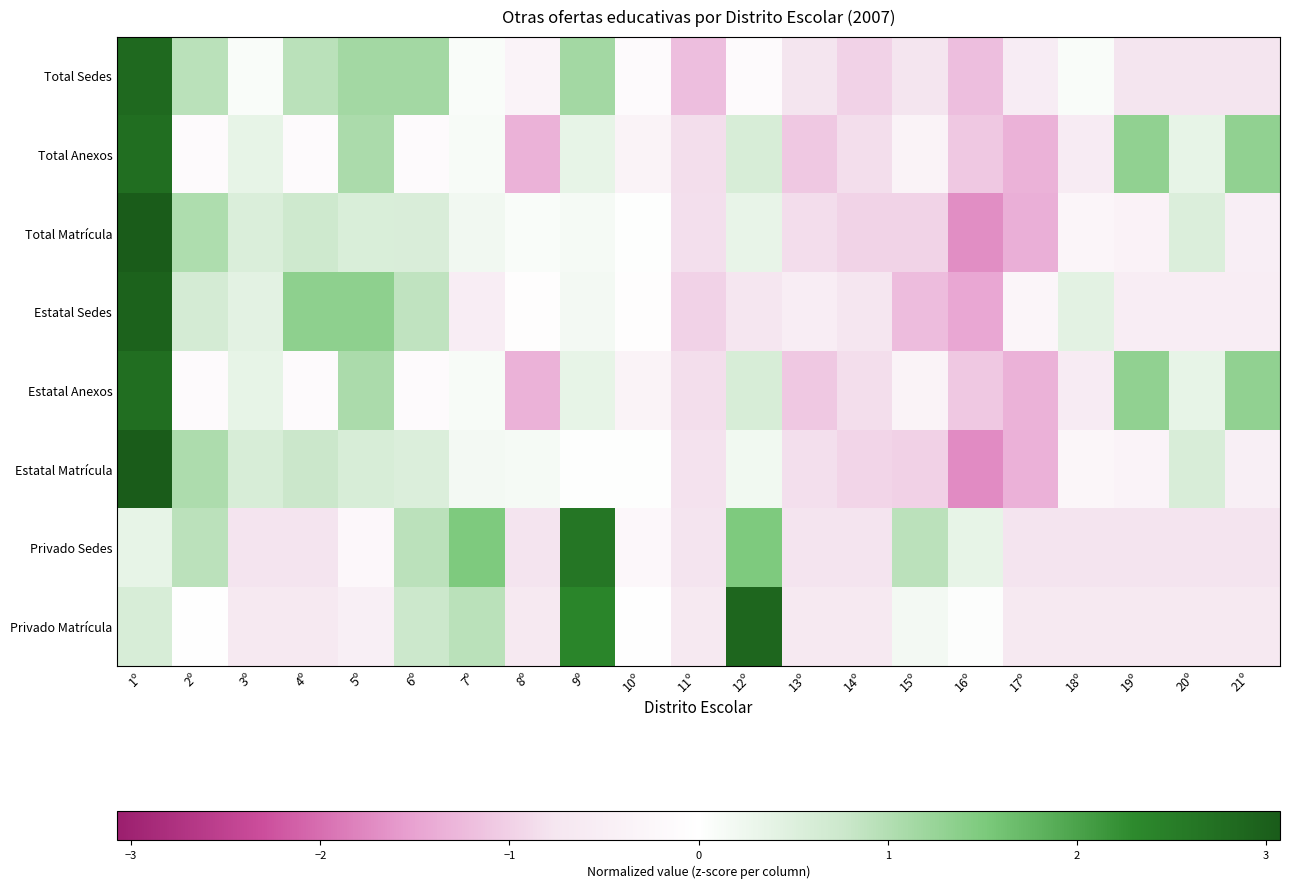

Which category has the highest value across all series?

1º